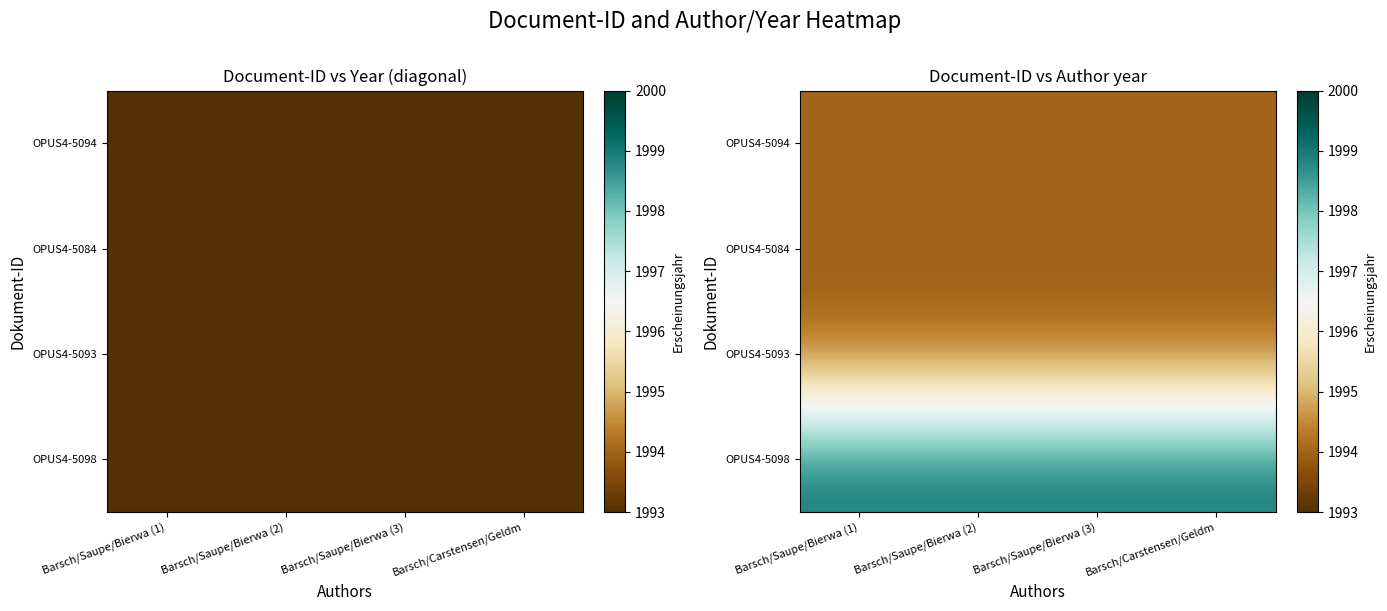

What value does the OPUS4-5093 series have at Barsch/Carstensen/Geldm?

1994